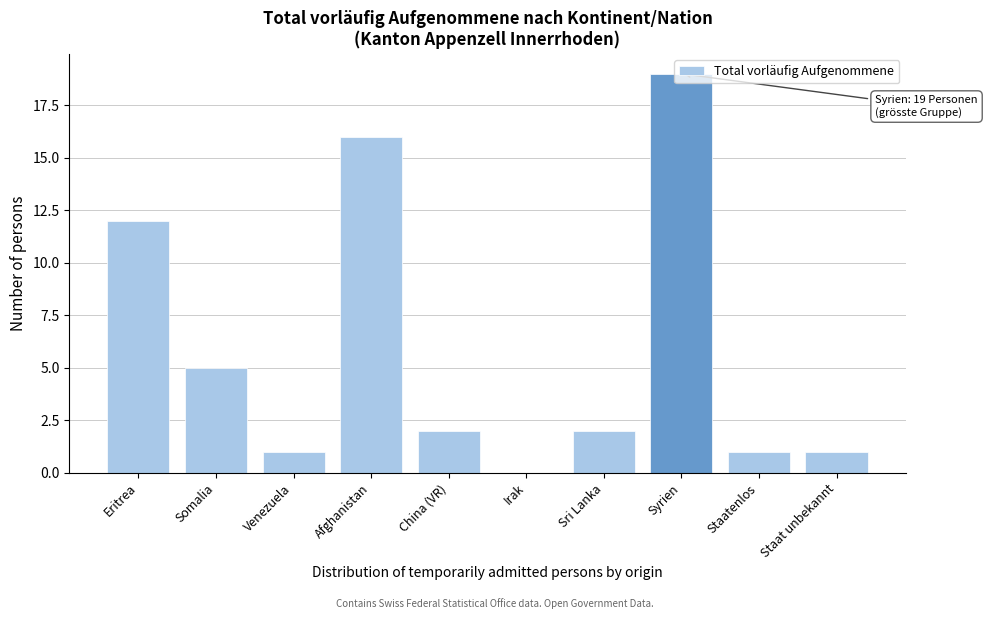

True or false: the data shows 8 at Syrien.

False